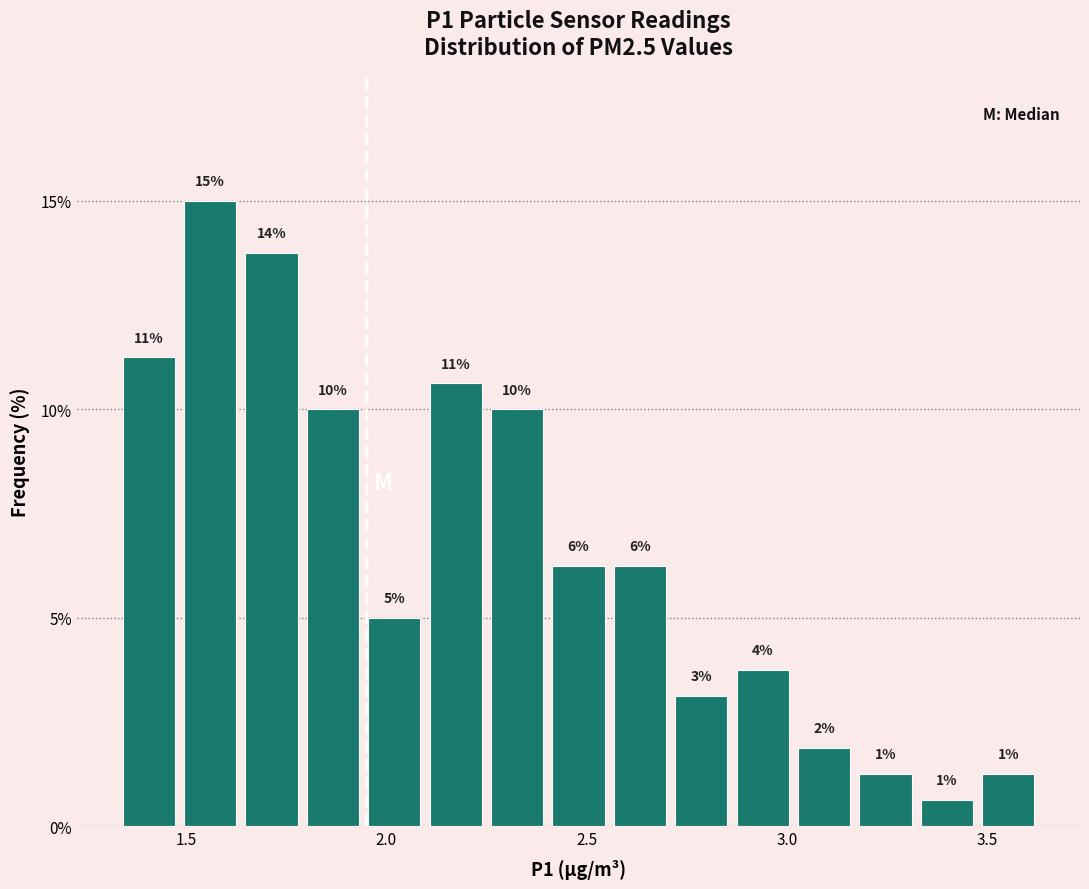

Around what value on the x-axis is the tallest bar? Give the approximate position of its centre, as read against the axis.

1.55